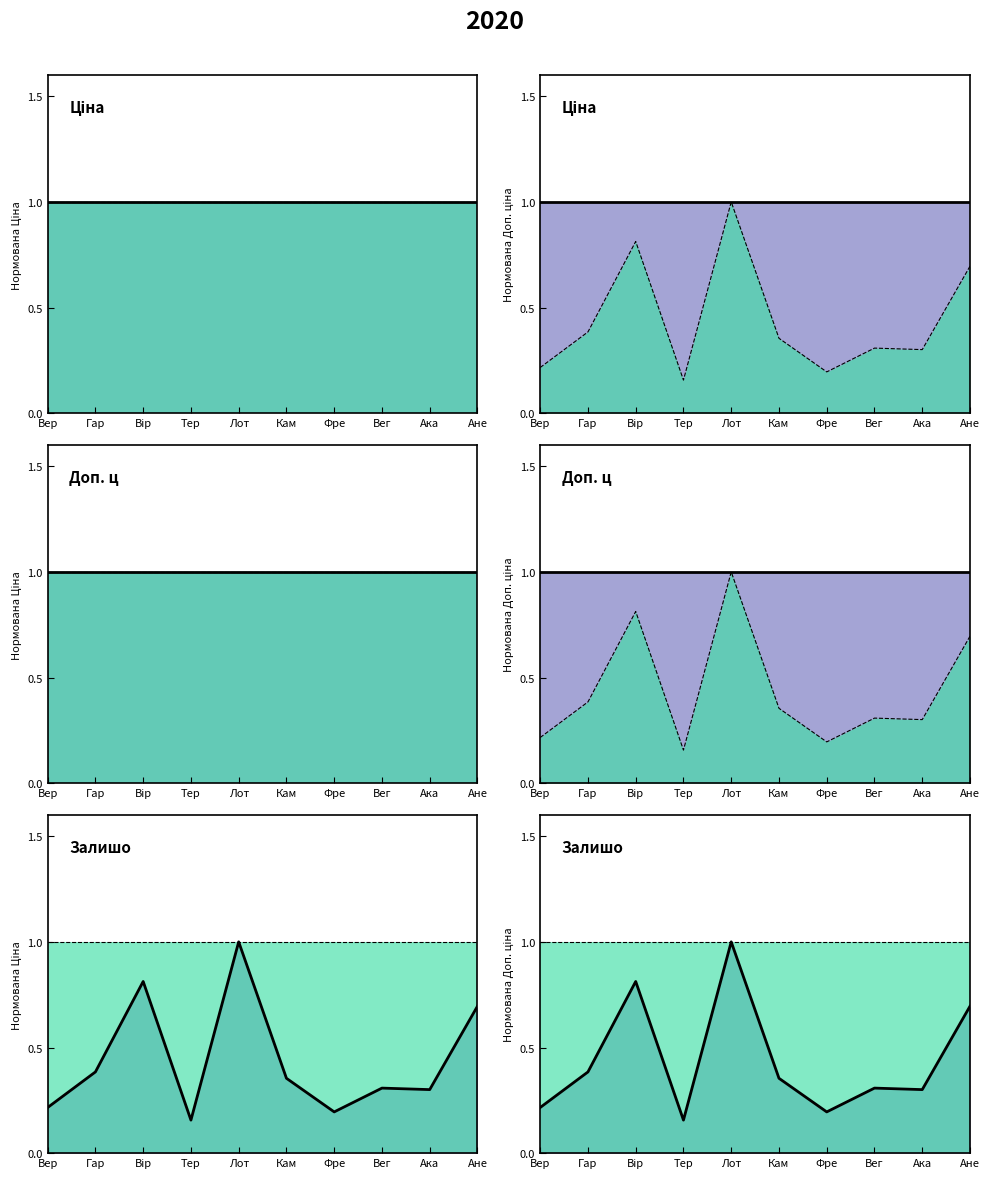

At Кам, list the series in order from largest to smallest.

Ціна line, Доп. ціна line, Залишок line